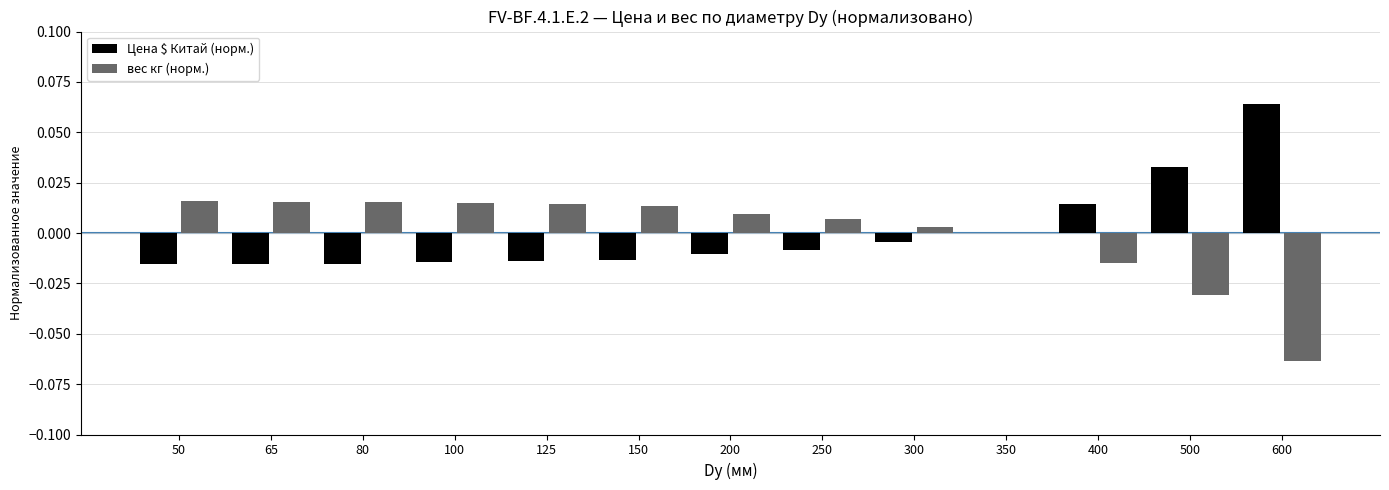

At which category does the chart reach its peak across all series?

600